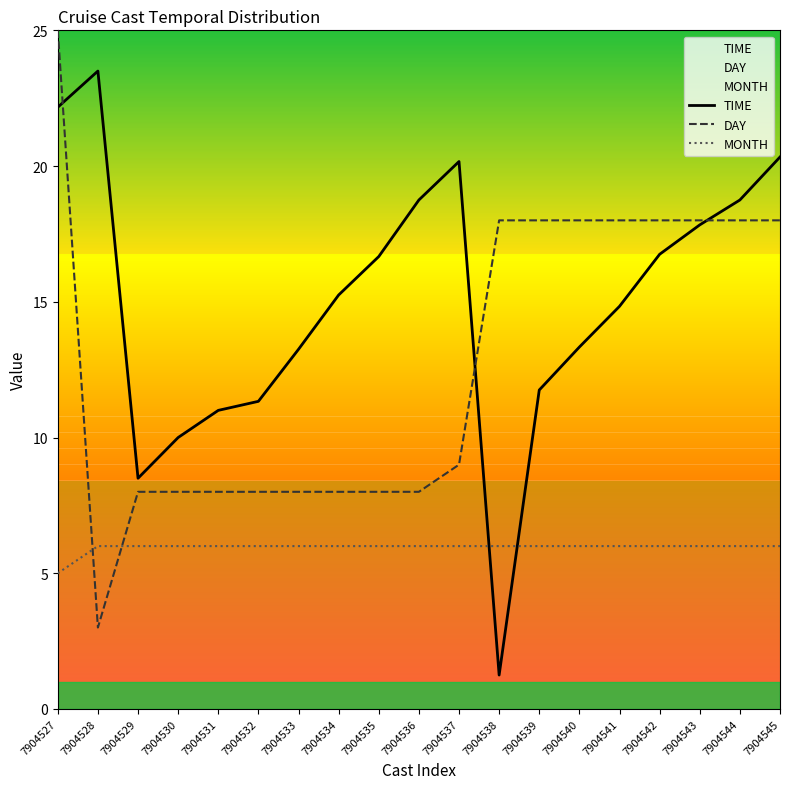

What is the sum of the DAY values at 7904542 and 7904544?

36.0